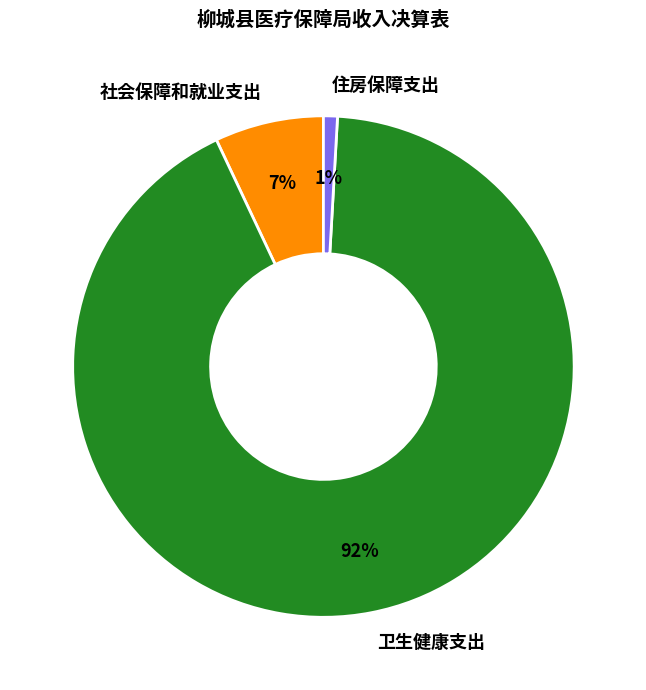

True or false: 卫生健康支出 accounts for 82% of the total.

False